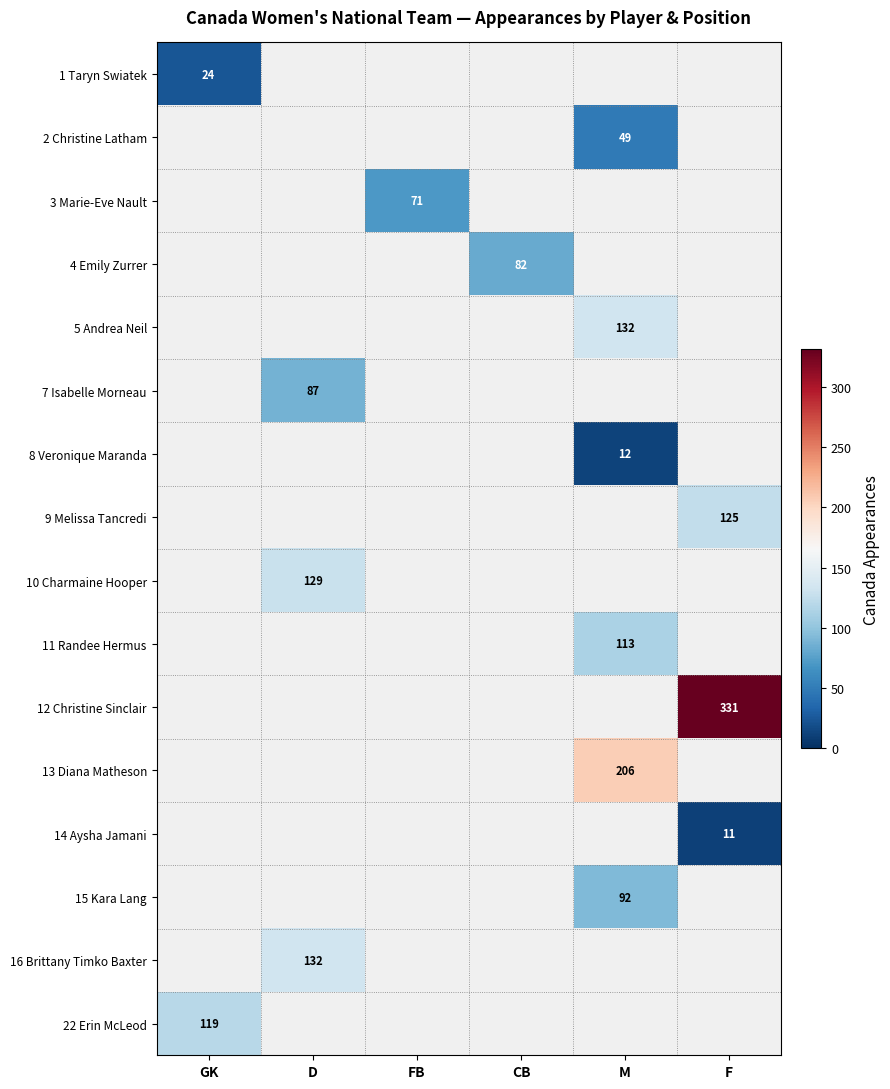

Is it true that 13 Diana Matheson equals 206 at M?

True